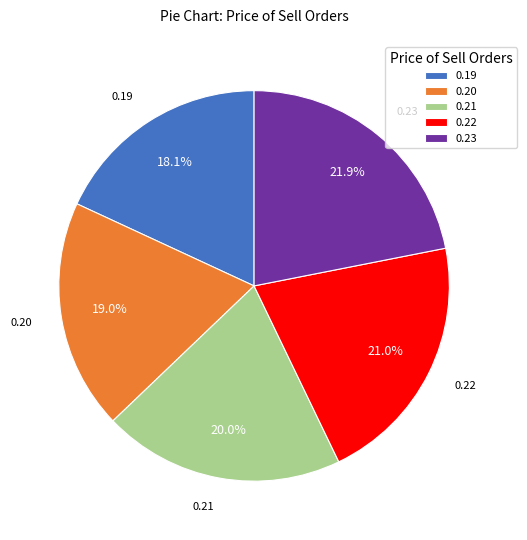

Combined, do 0.20 and 0.22 account for over 50%?

No